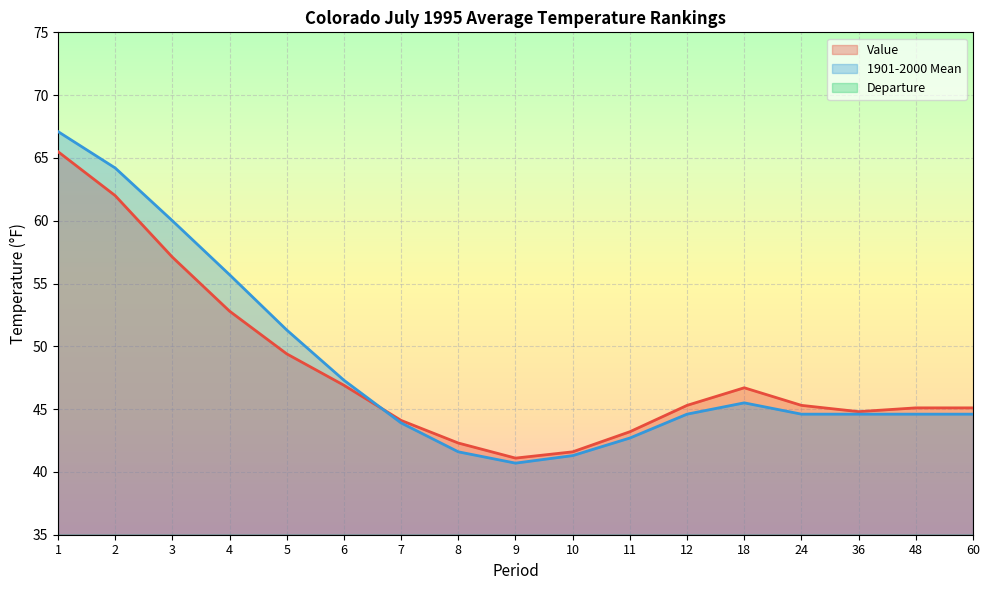

Does the chart display data point markers on the line(s)?

No